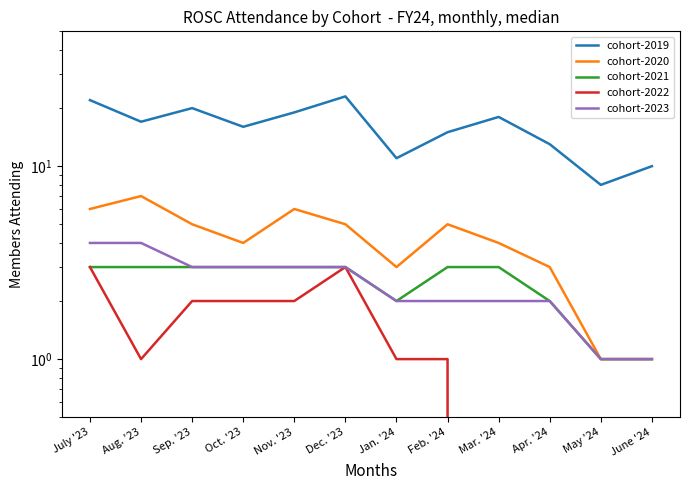

Is it true that cohort-2023 equals 1 at Dec. '23?

False